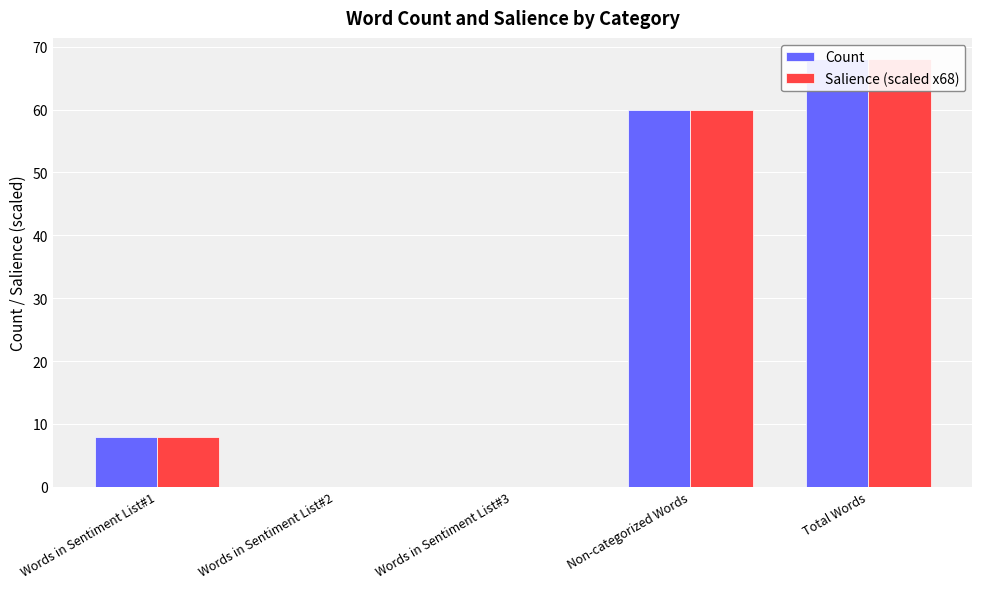

What is the difference between the second highest and second lowest values in the Count series?

60